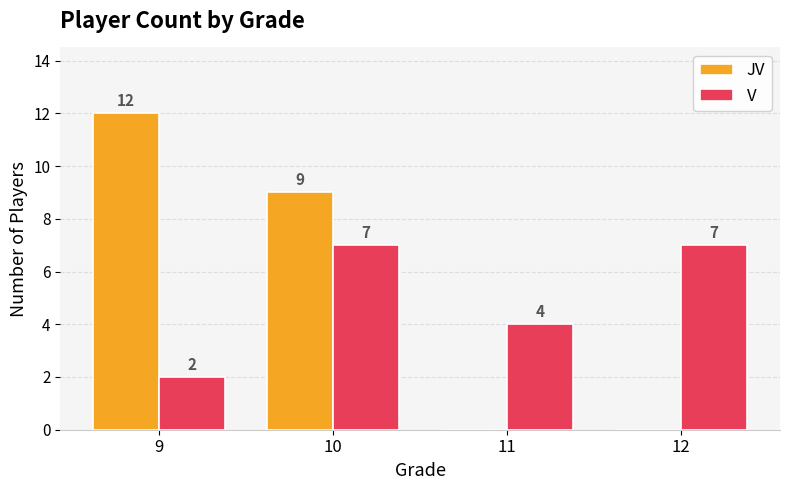

Which category has the highest value in the JV series?

9